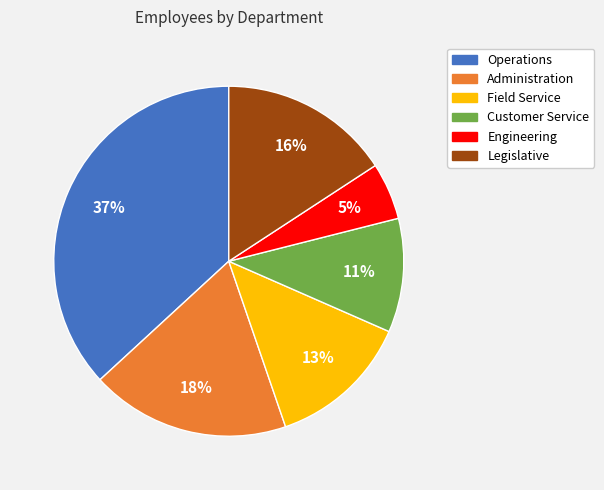

Is the sum of Customer Service and Field Service greater than half?

No